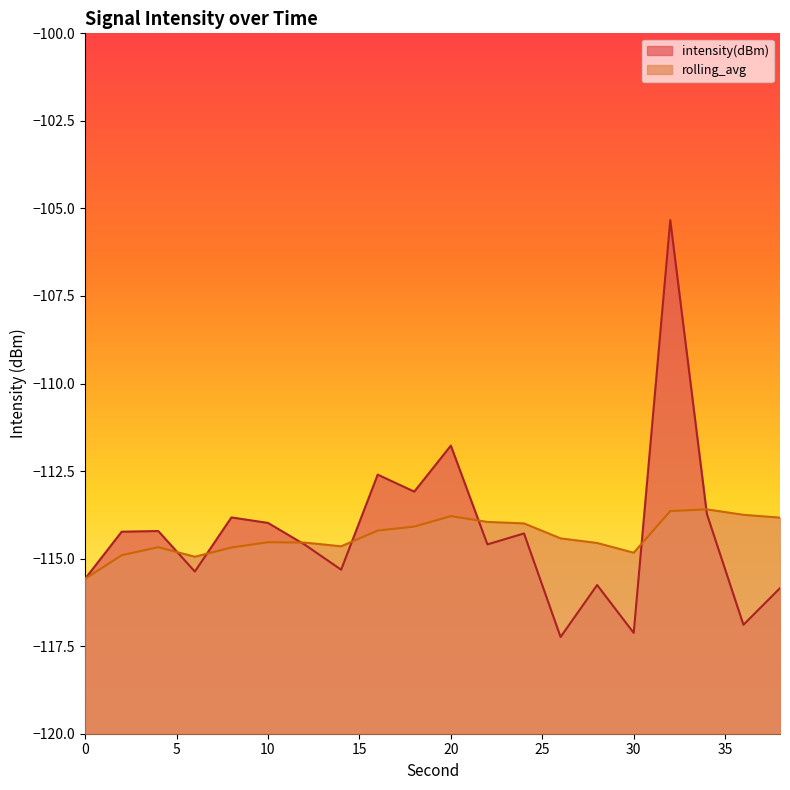

Which has a higher value, 8 or 36?

8